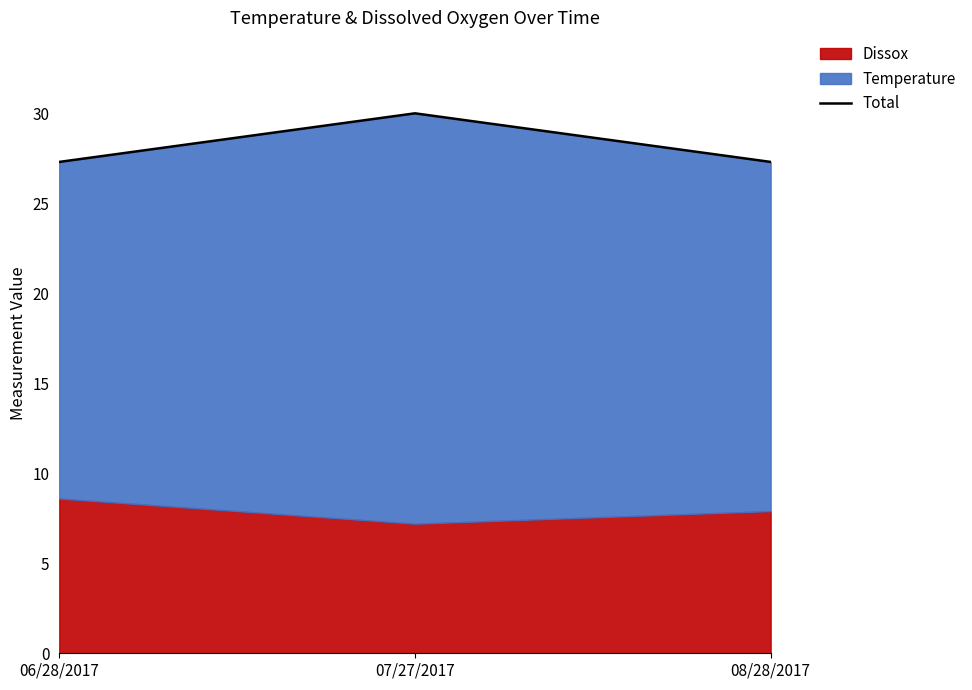

Is it true that the value at 08/28/2017 is 27.3?

True